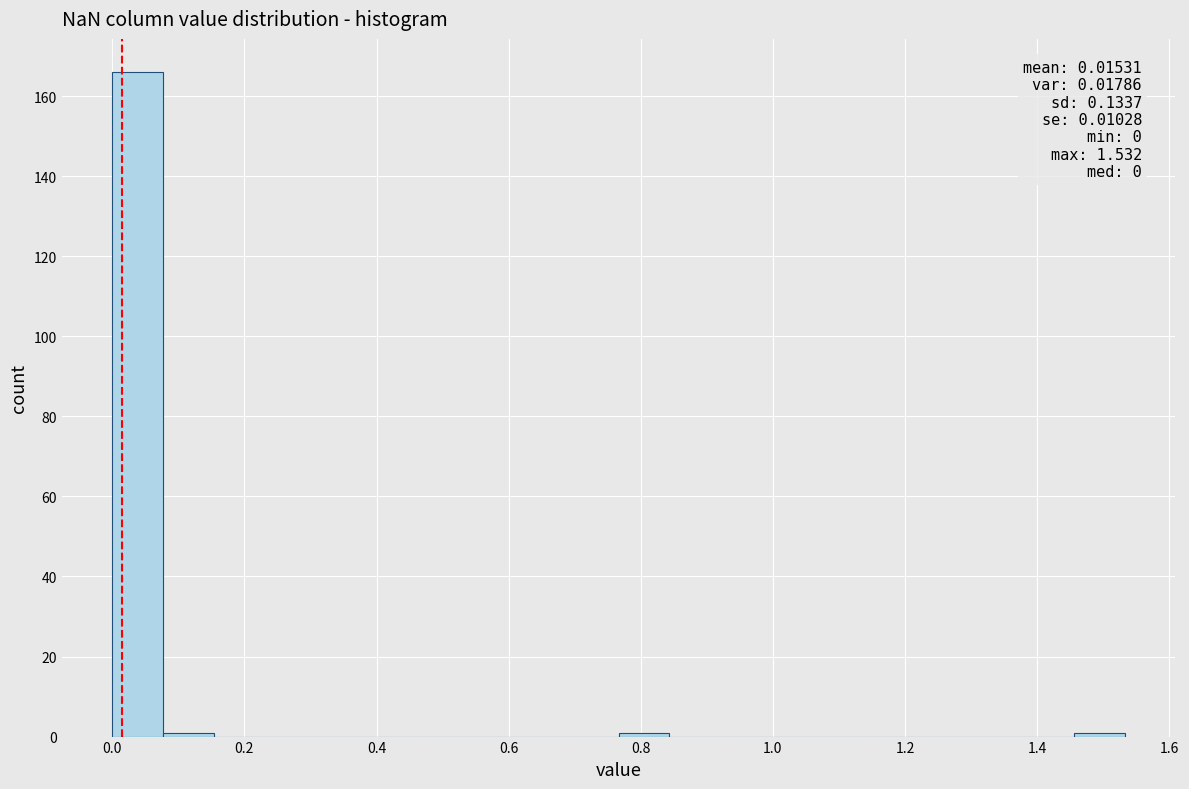

Read against the x-axis, roughly where is the centre of the tallest bar?

0.04